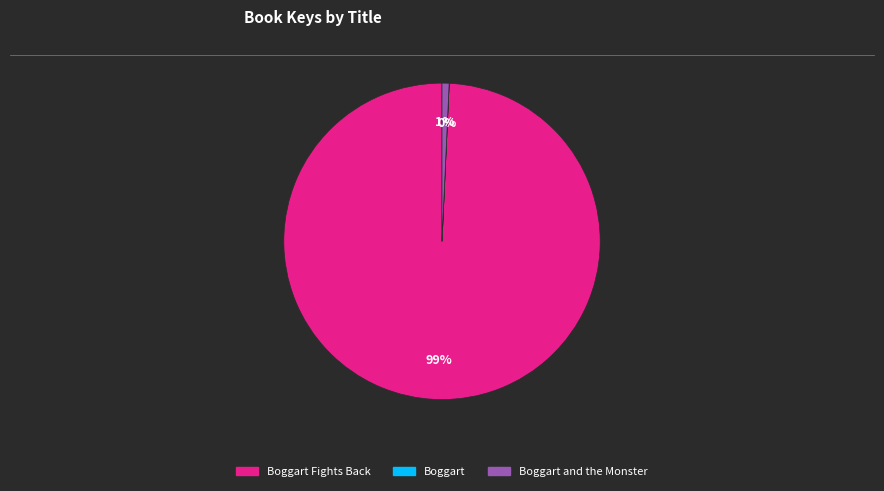

Is there a majority slice in this chart?

Yes